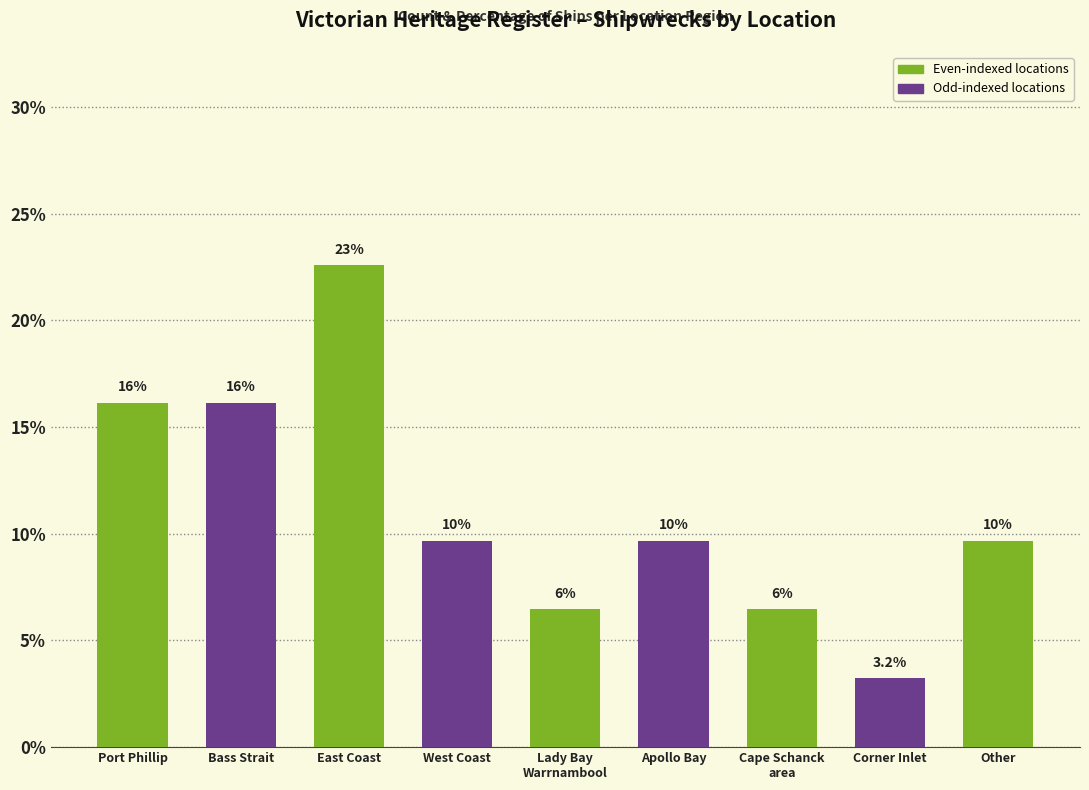

What is the maximum value shown in the chart?

22.6